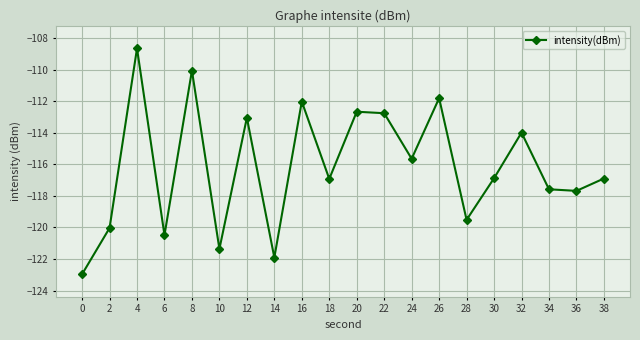

What is the sum of all values?

-2322.9